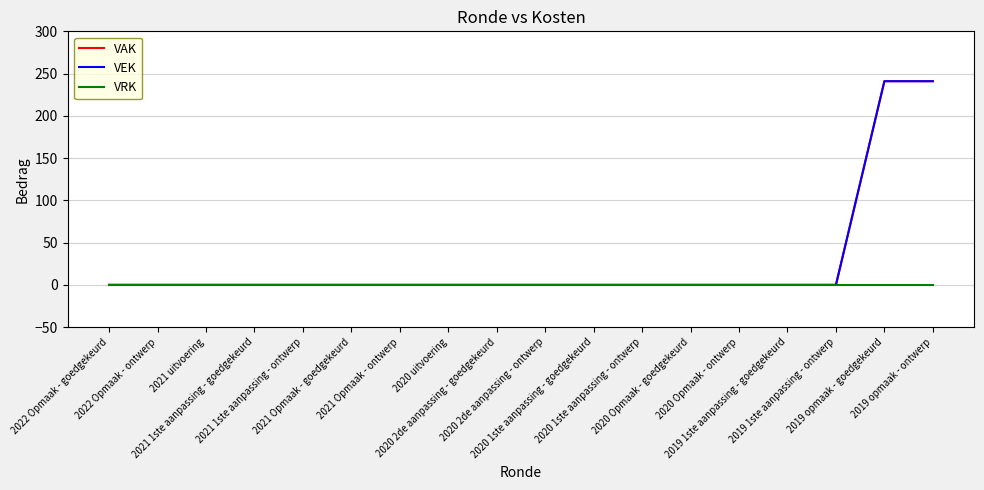

Is this an area chart (filled region under the line)?

No